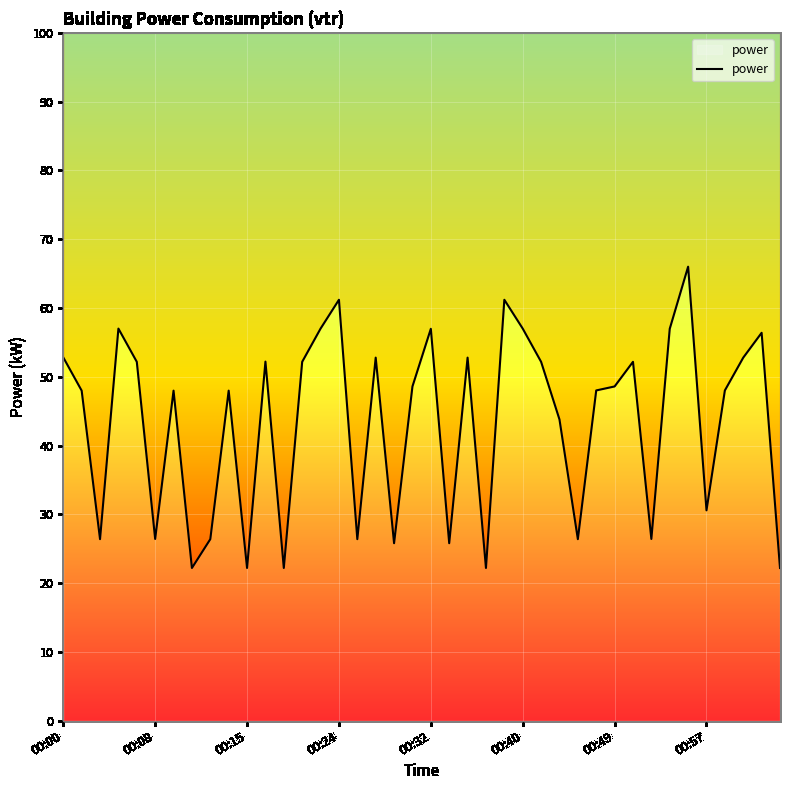

Where does the data first go above 48?

00:00